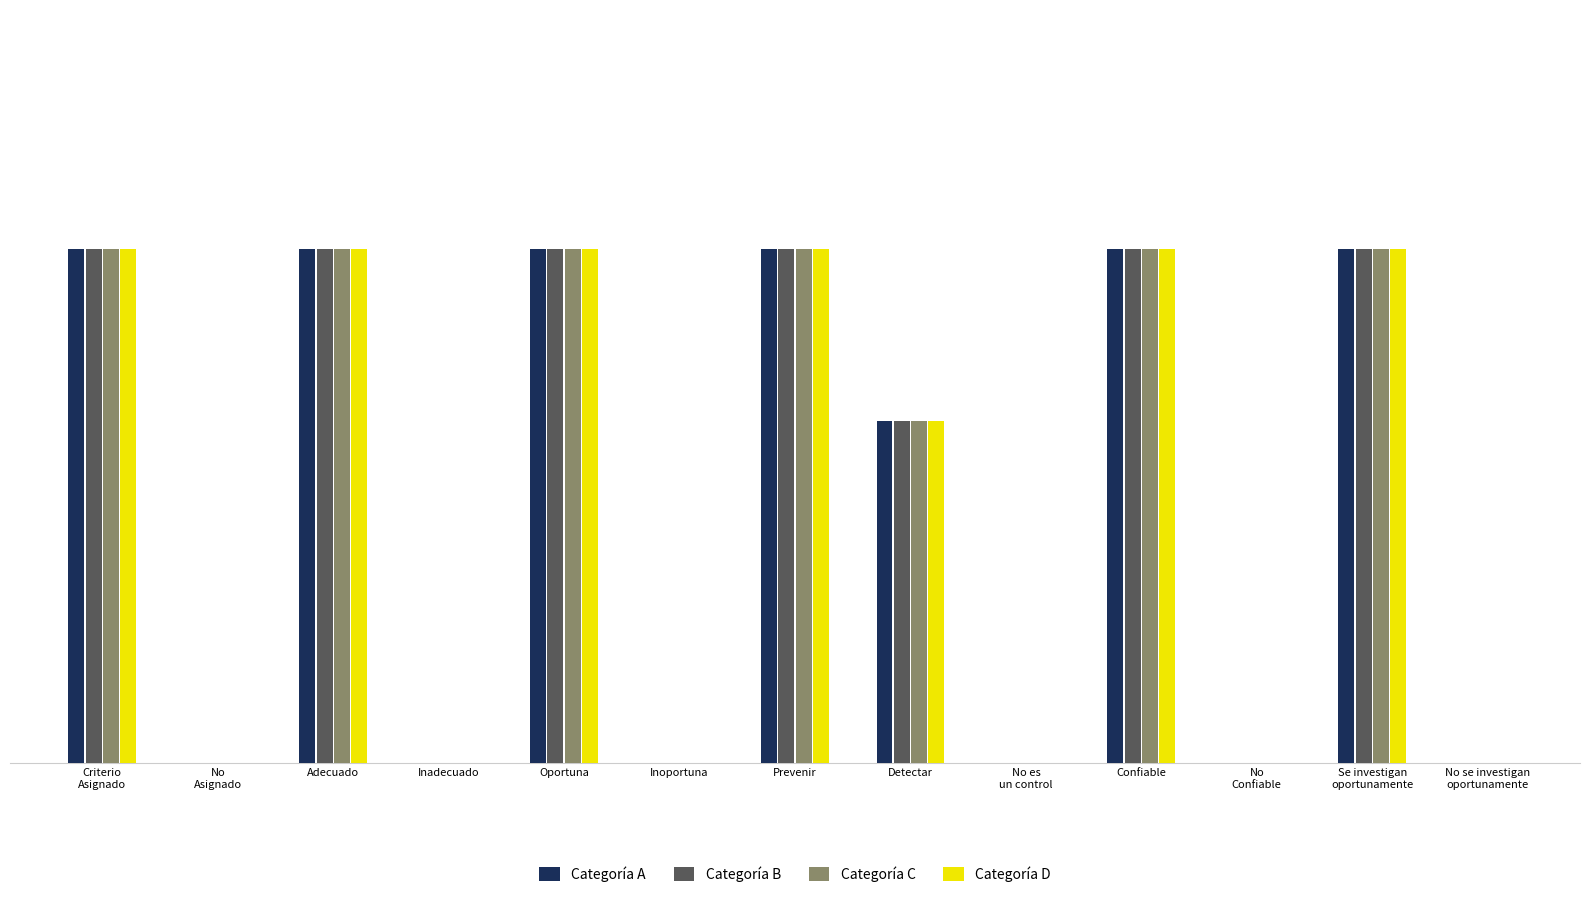

Where is Categoría A nearest to the value 7?

Detectar